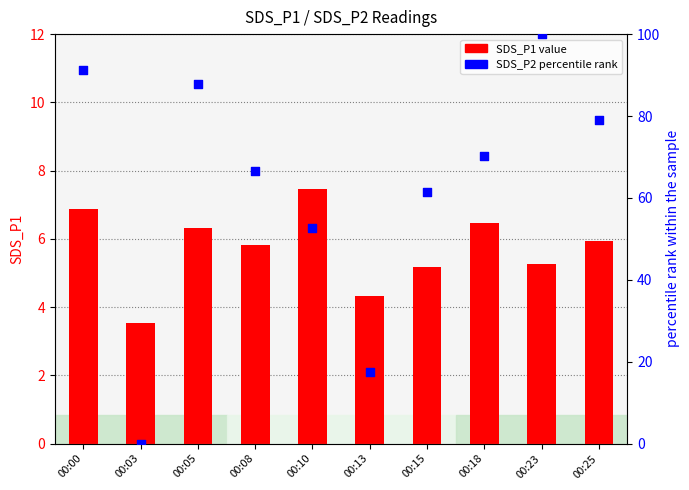

Which series has the largest Y range (max minus min)?

SDS_P2 percentile rank